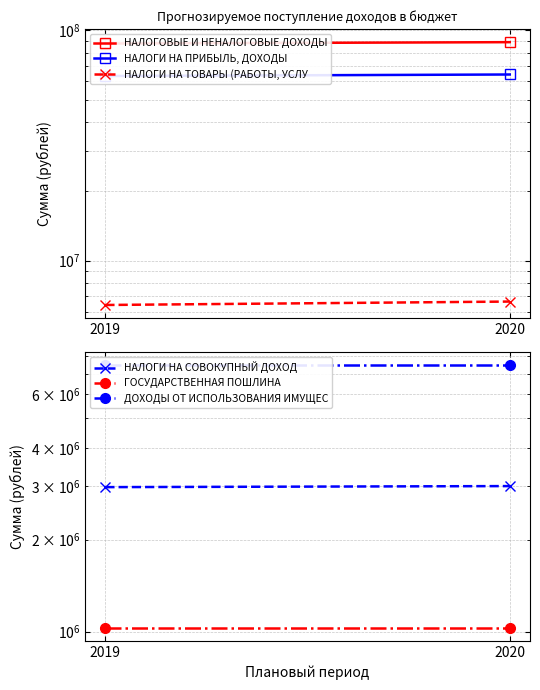

What is the difference between the НАЛОГИ НА ПРИБЫЛЬ, ДОХОДЫ values at 2020 and 2019?

964747